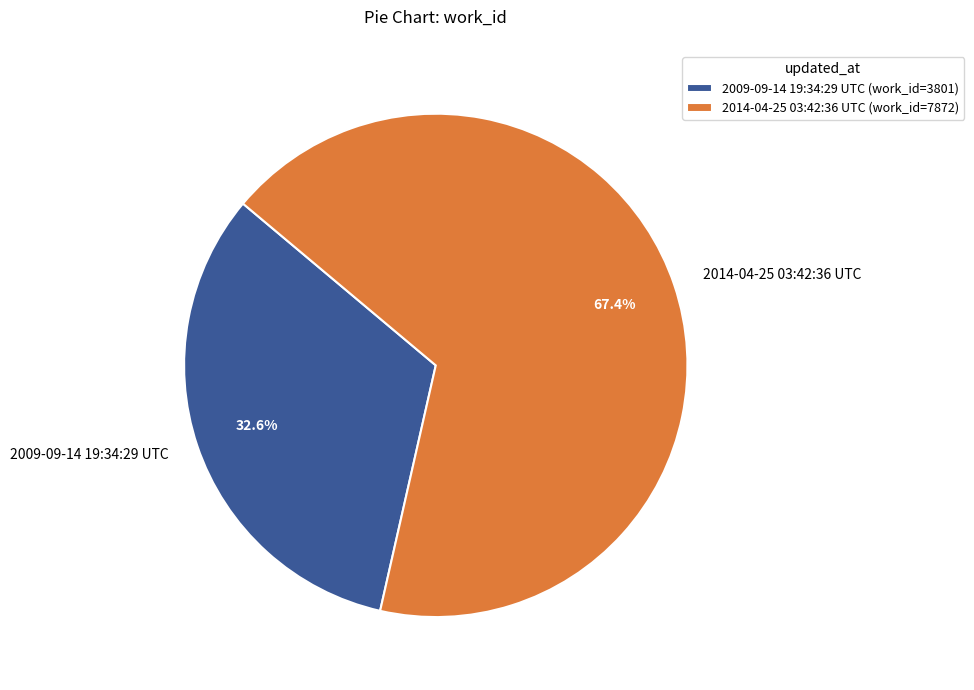

Combined, do 2009-09-14 19:34:29 UTC and 2014-04-25 03:42:36 UTC account for over 50%?

Yes